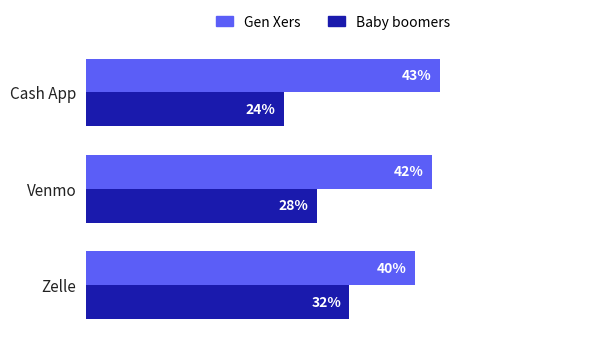

Rank the series at Zelle from highest to lowest value.

Gen Xers, Baby boomers